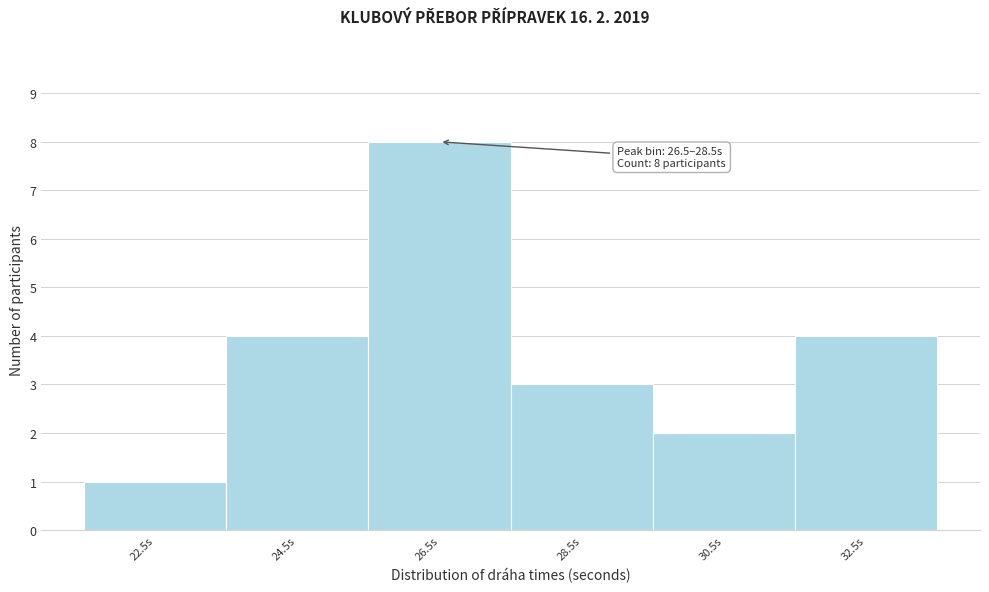

Reading left to right, list all the values displayed in this chart.

22.5s=1	24.5s=4	26.5s=8	28.5s=3	30.5s=2	32.5s=4